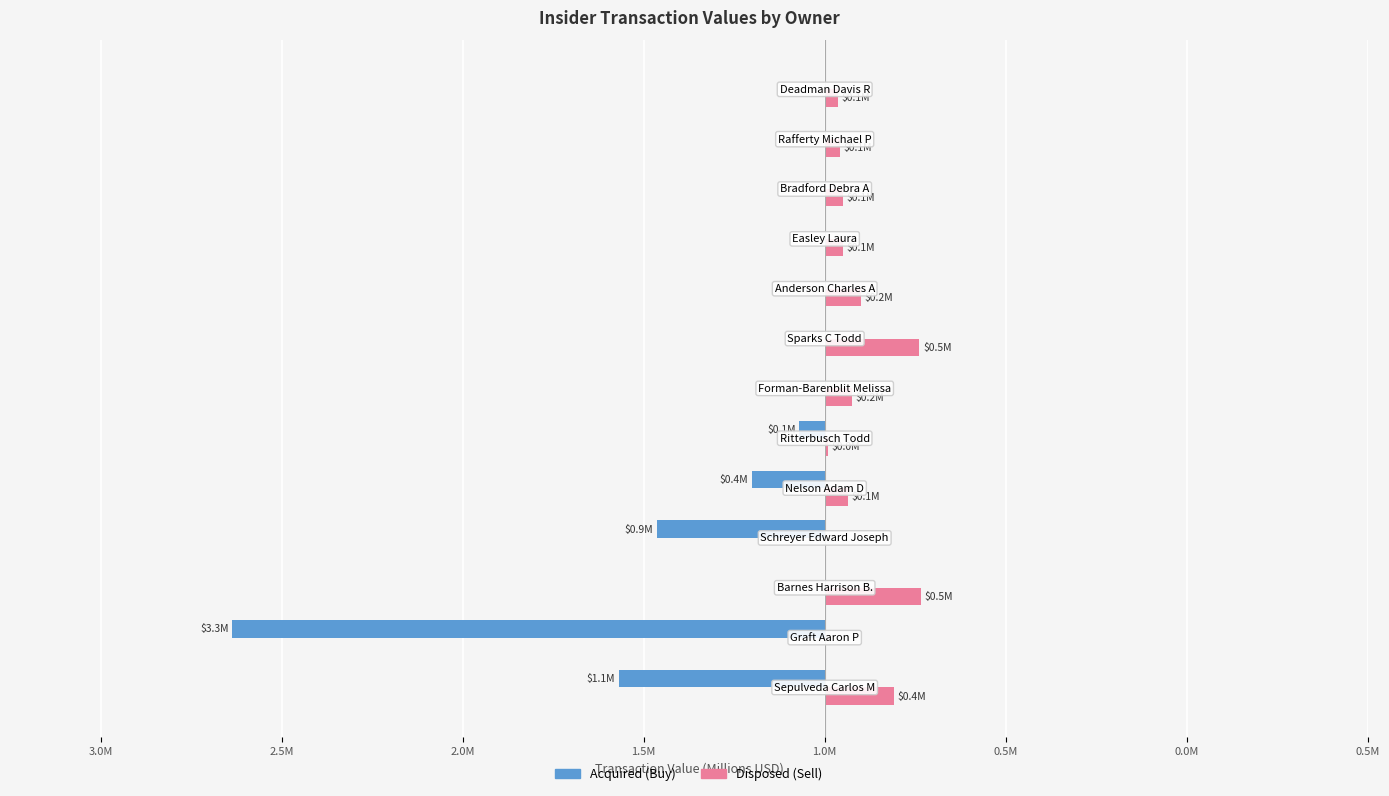

The Acquired (A) series shows 1.9 at 12. True or false?

False